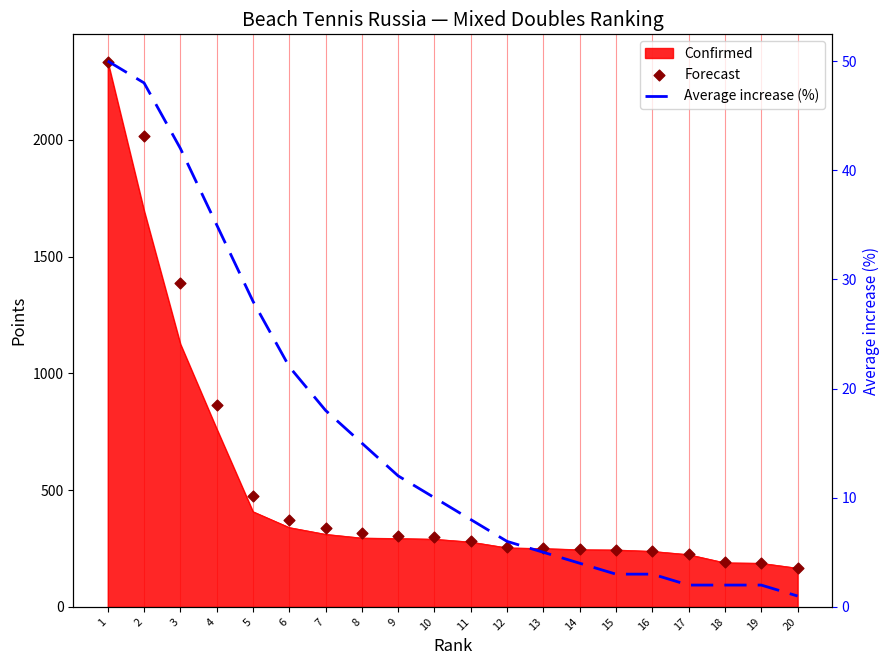

Which series has the largest total across all categories?

Forecast